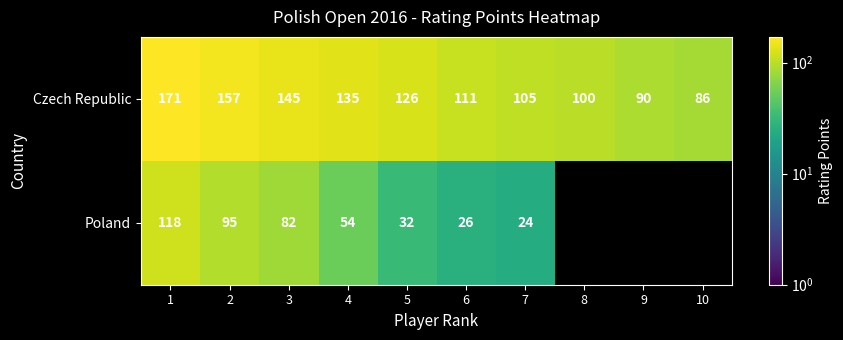

What is the average value of the Czech Republic series?

123